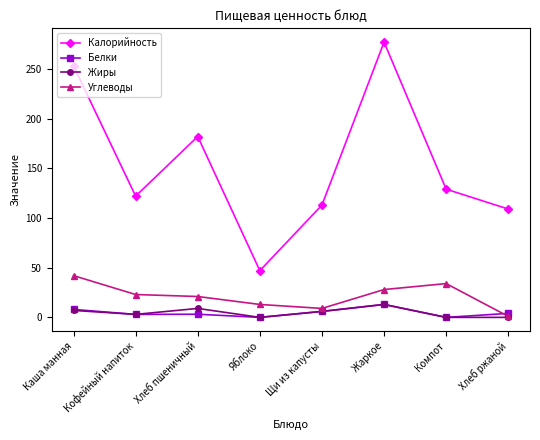

True or false: Углеводы and Калорийность intersect in this chart.

False